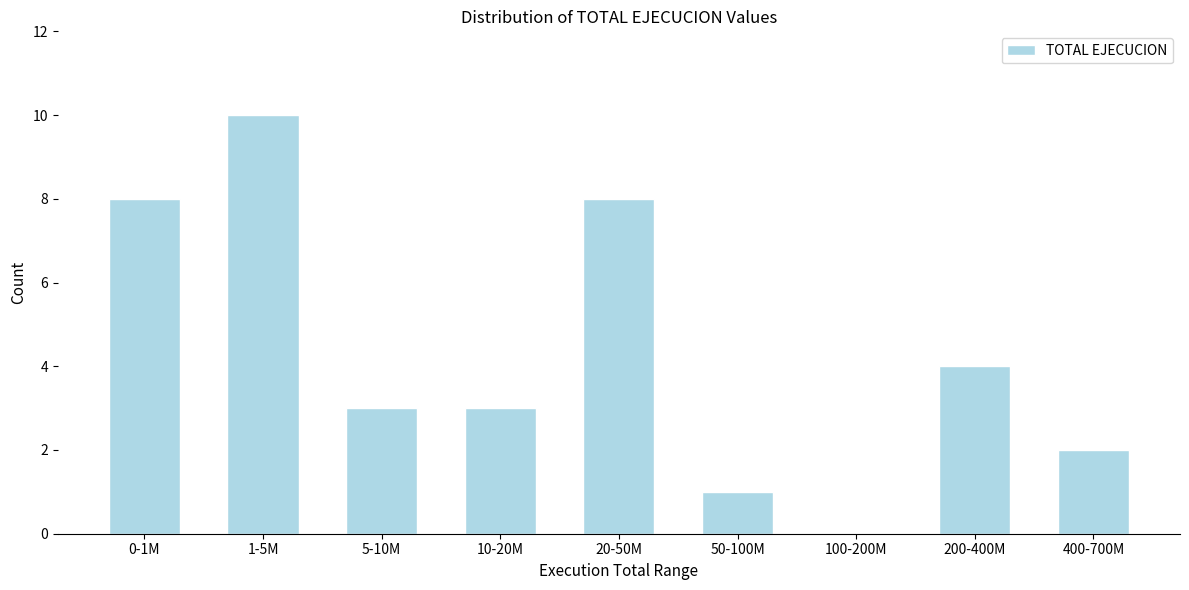

Reading right to left, extract all data points from this chart.

400-700M=2	200-400M=4	100-200M=0	50-100M=1	20-50M=8	10-20M=3	5-10M=3	1-5M=10	0-1M=8